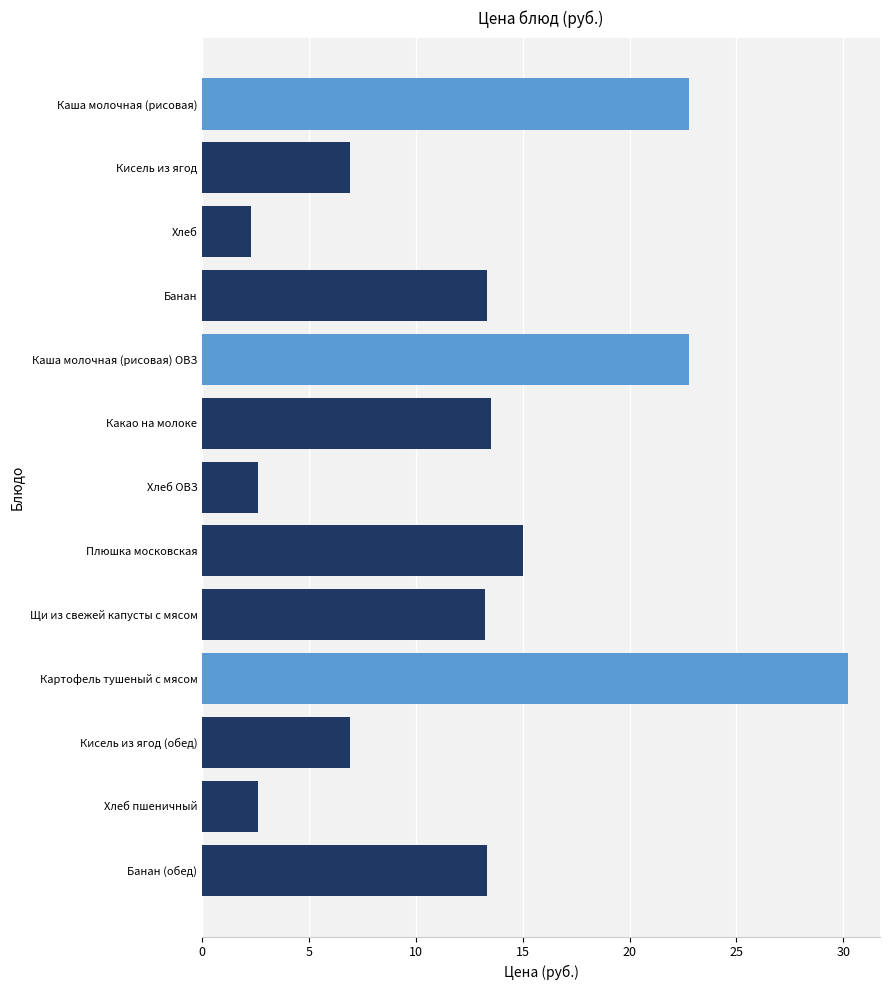

Are the bars grouped side by side (vs. stacked)?

No